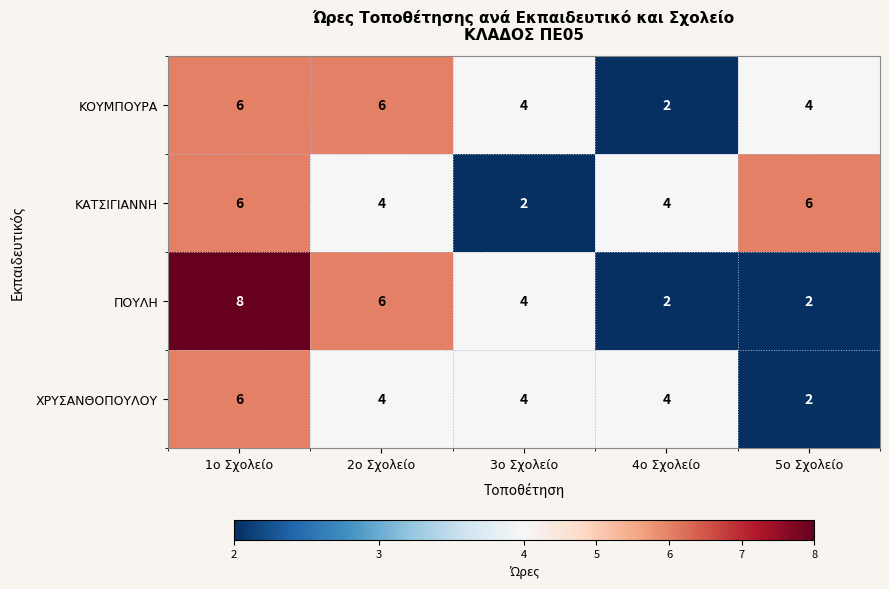

How many series are shown in this chart?

4